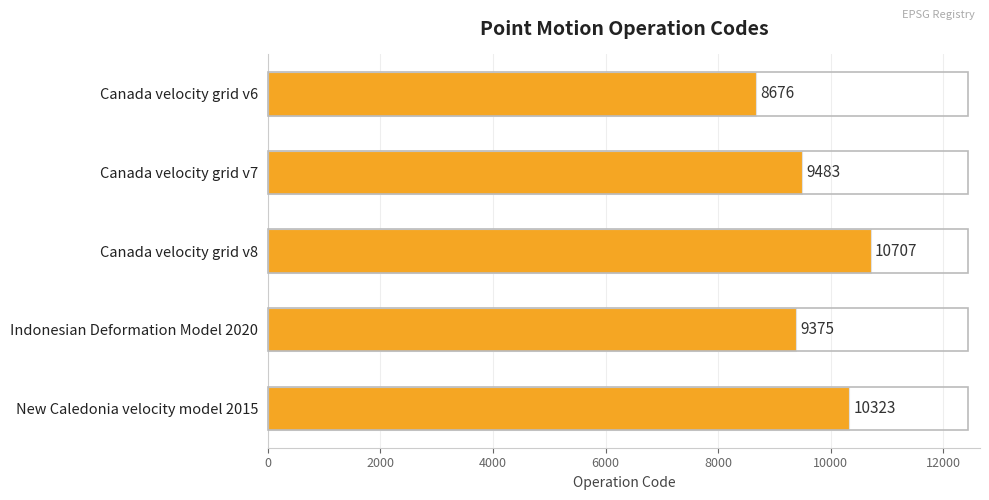

List the labels in order of value, smallest first.

Canada velocity grid v6, Indonesian Deformation Model 2020, Canada velocity grid v7, New Caledonia velocity model 2015, Canada velocity grid v8